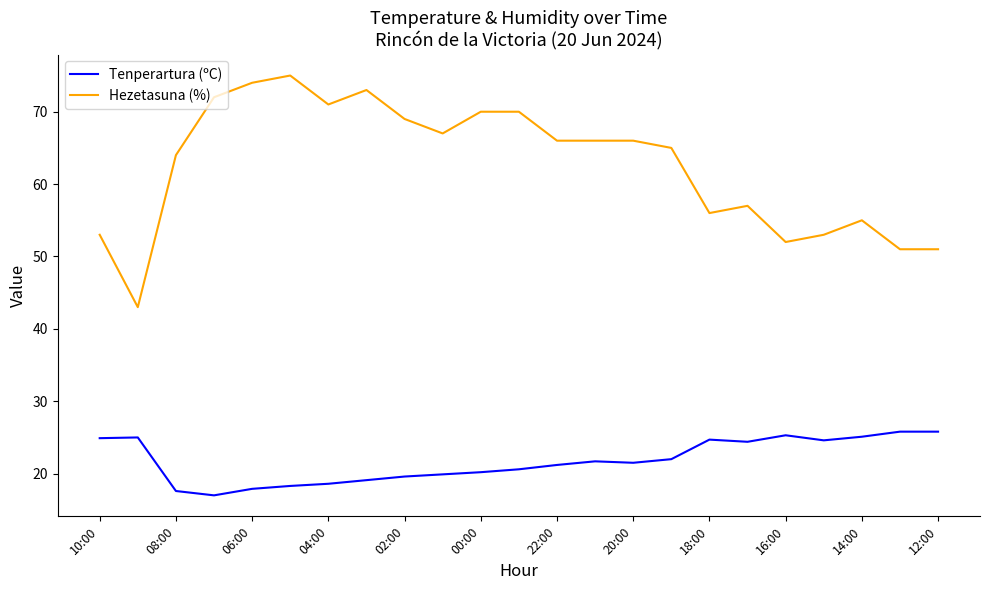

Rank the series by their average value, from highest to lowest.

Hezetasuna (%), Tenperartura (ºC)